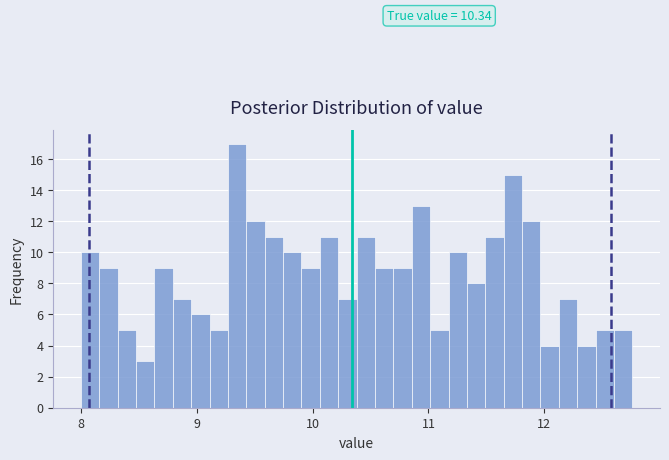

Around what value on the x-axis is the tallest bar? Give the approximate position of its centre, as read against the axis.

9.3